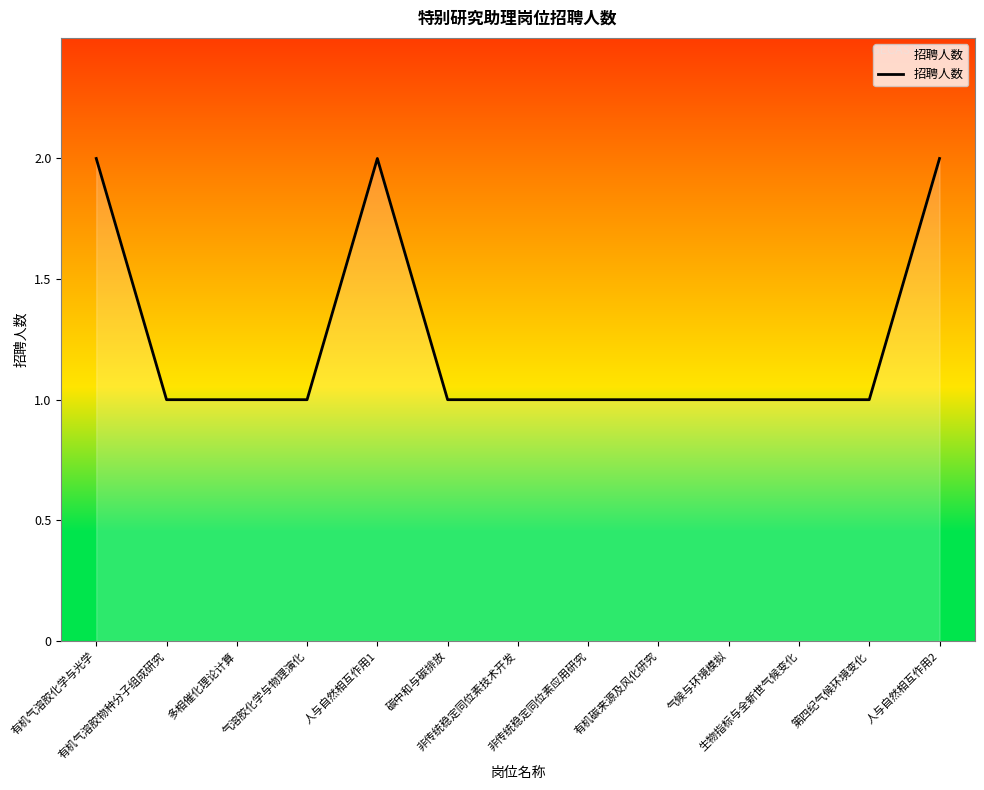

What is the change in value from 有机气溶胶化学与光学 to 有机碳来源及风化研究?

-1